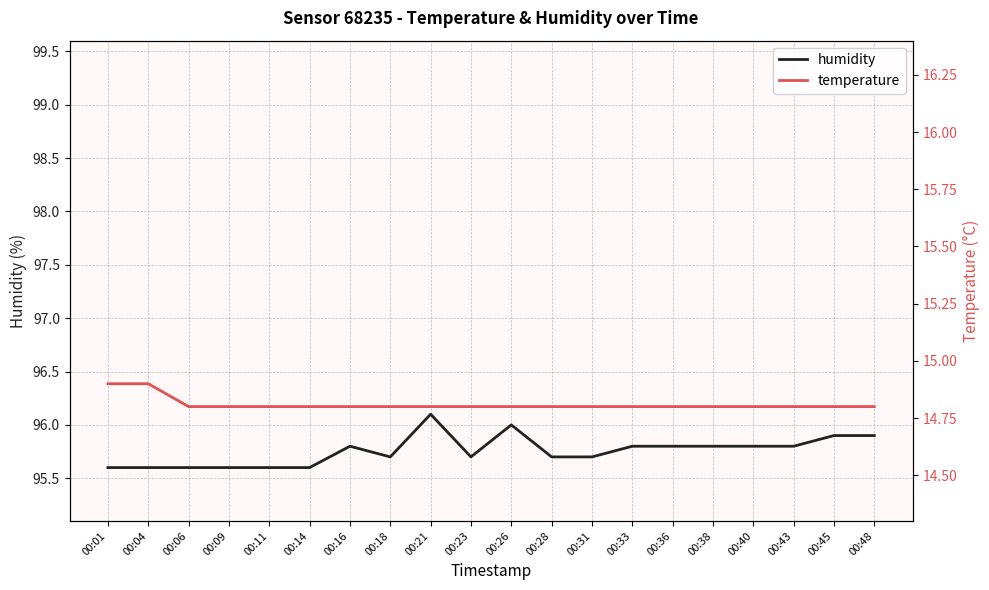

True or false: temperature and humidity intersect in this chart.

False